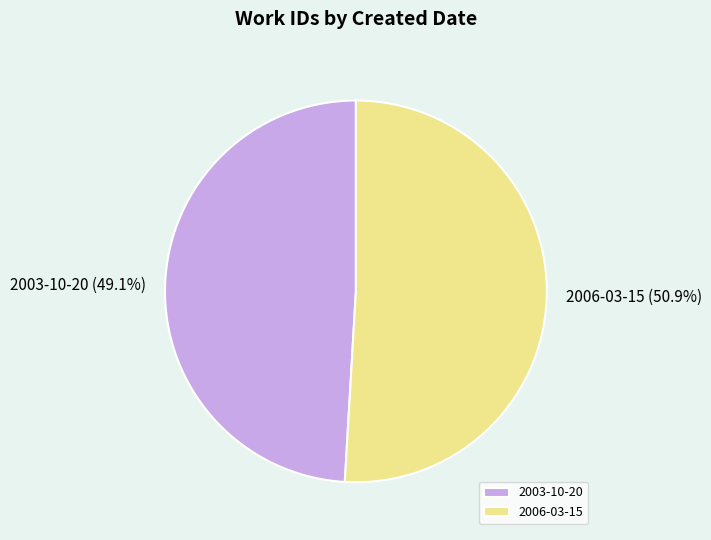

Between 2006-03-15 and 2003-10-20, which is larger?

2006-03-15